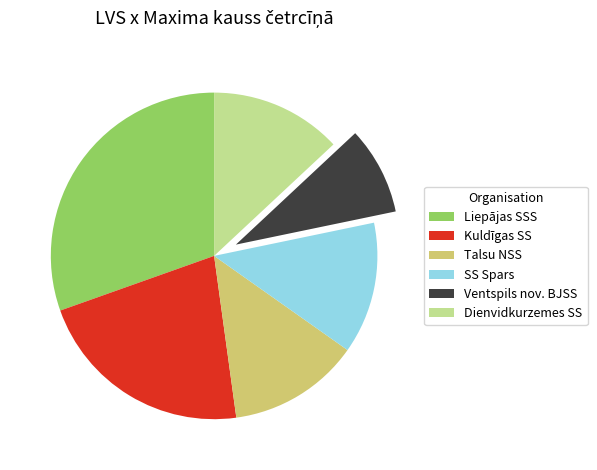

Is it true that SS Spars is 13% of the pie?

True